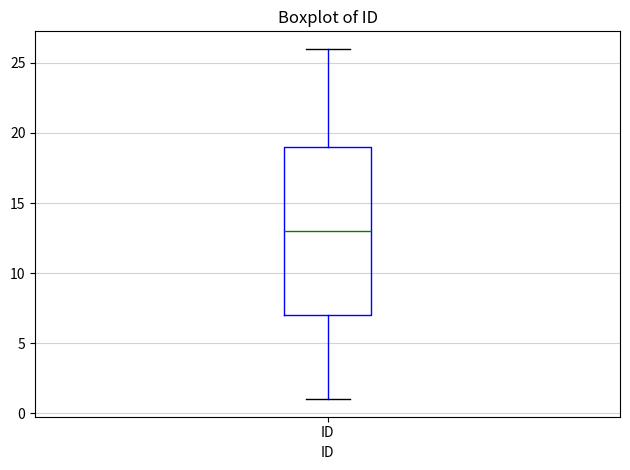

Where does the median line of the box for ID sit on the y-axis? The values are not printed on the chart, so give them approximately, as read against the axis.

13